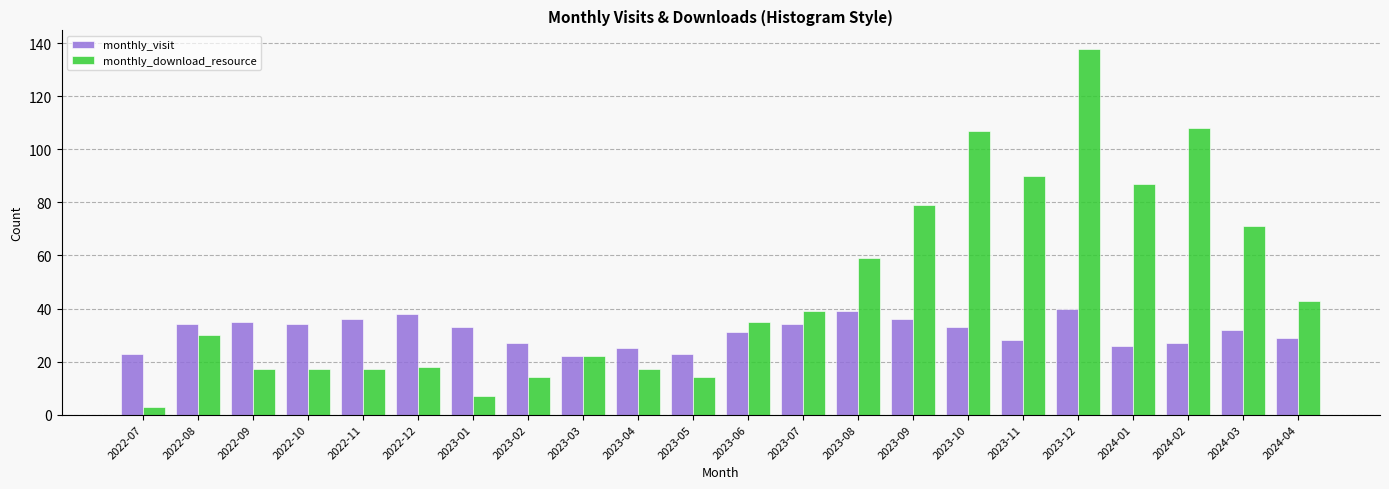

Which series changed the most between 2023-06 and 2023-08?

monthly_download_resource